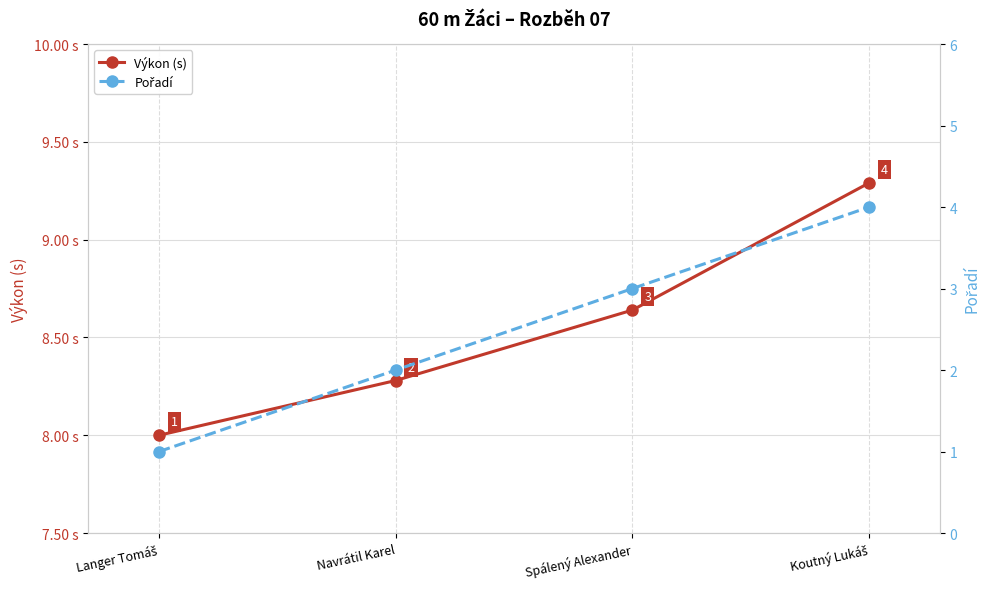

What is the maximum value shown in the chart?

9.3